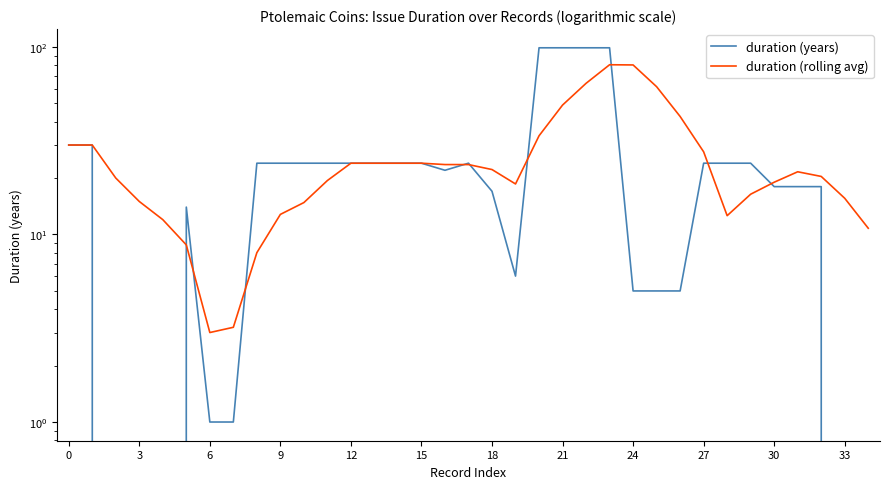

How many data points does each series have?

35